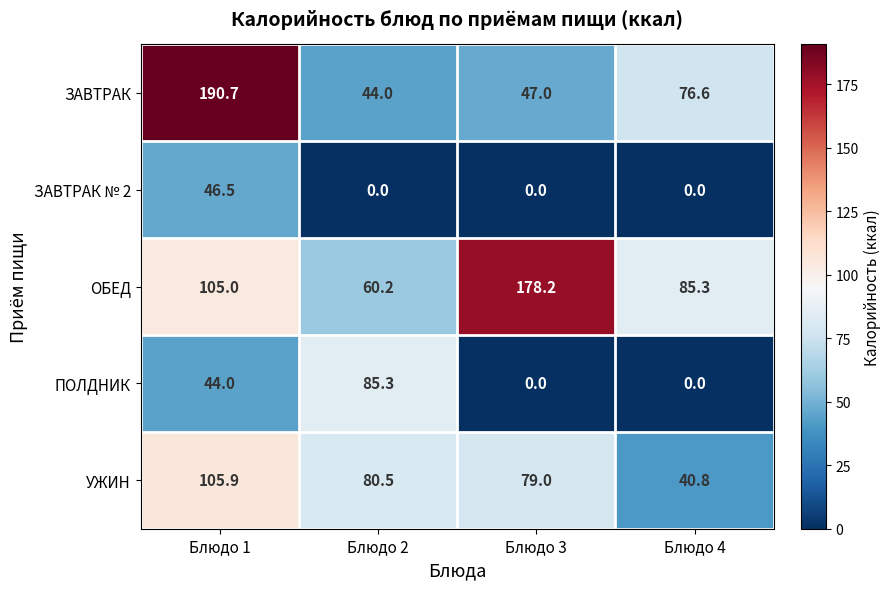

The value of ОБЕД at Блюдо 2 is 26.7. True or false?

False